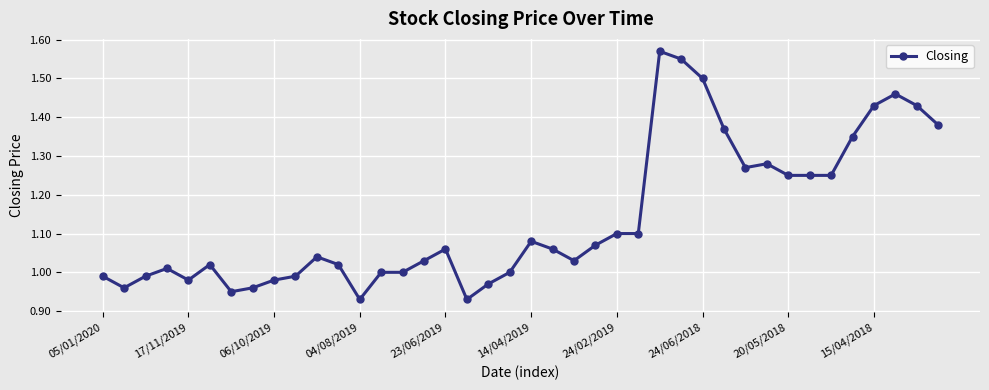

True or false: there are more than 1 points higher than both neighbors.

True